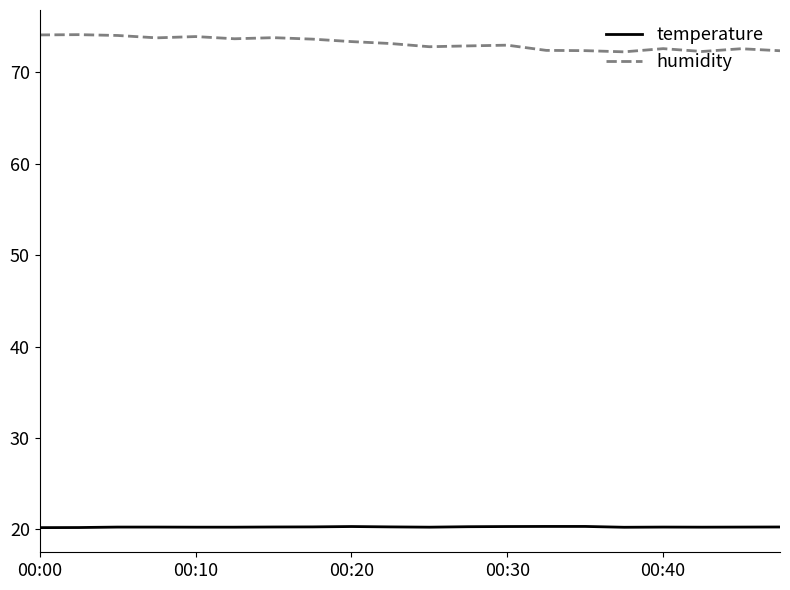

Which series has the widest spread of values?

humidity